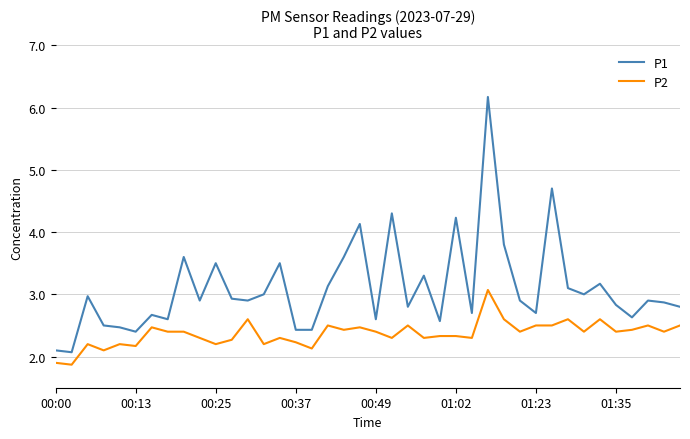

True or false: P2 and P1 intersect in this chart.

False